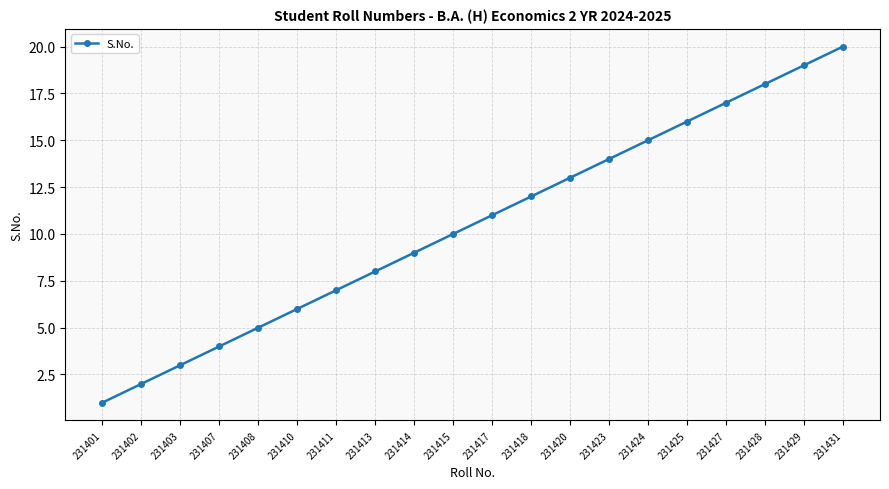

Where is the data nearest to the value 10?

231415